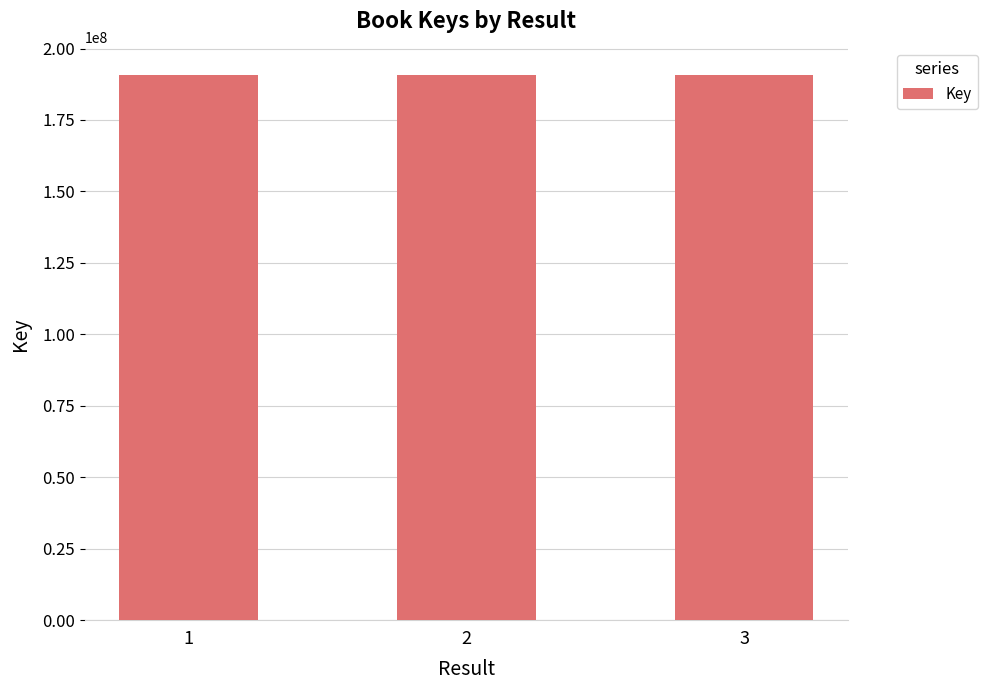

Does the chart contain any negative values?

No